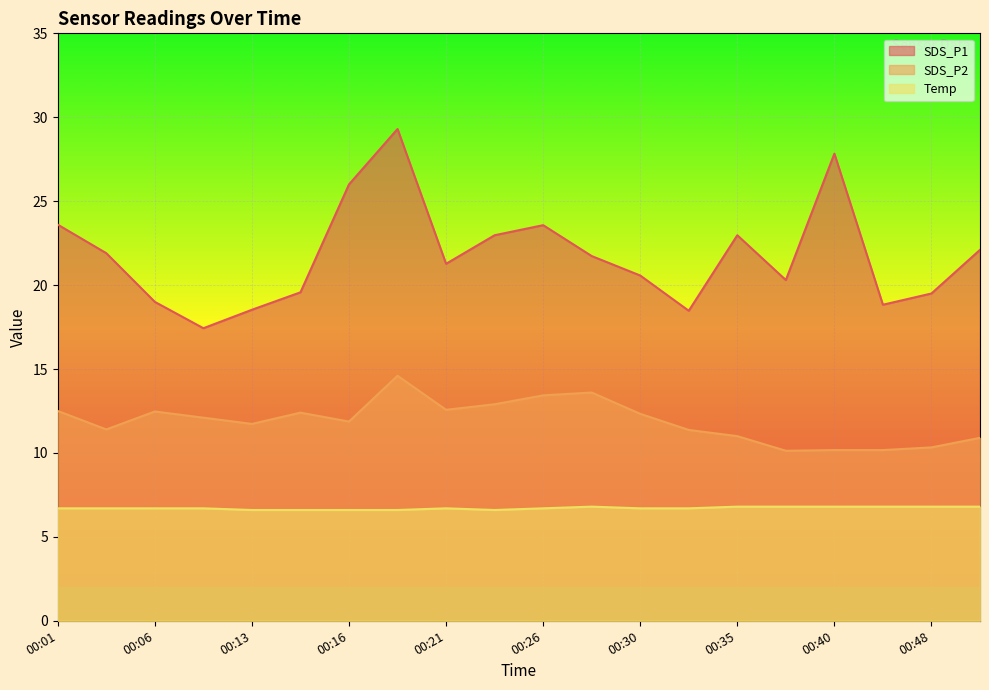

What is the average value of the Temp series?

6.7